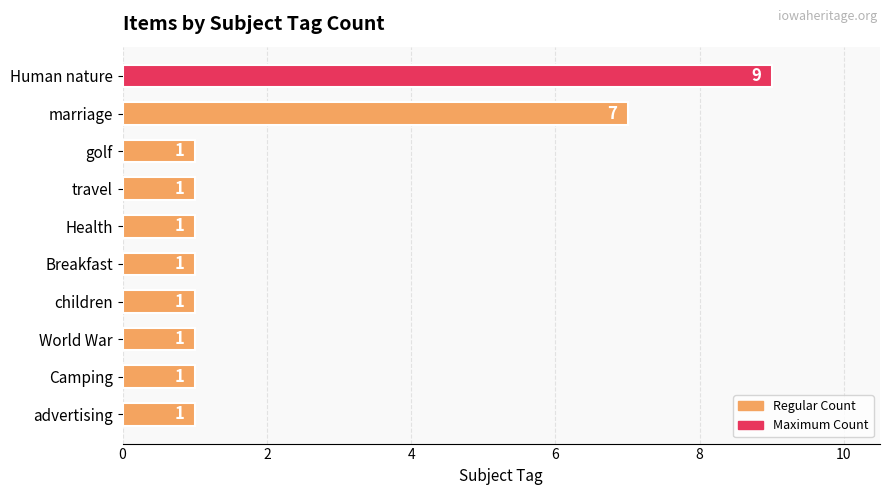

What is the change in value from marriage to Breakfast?

-6